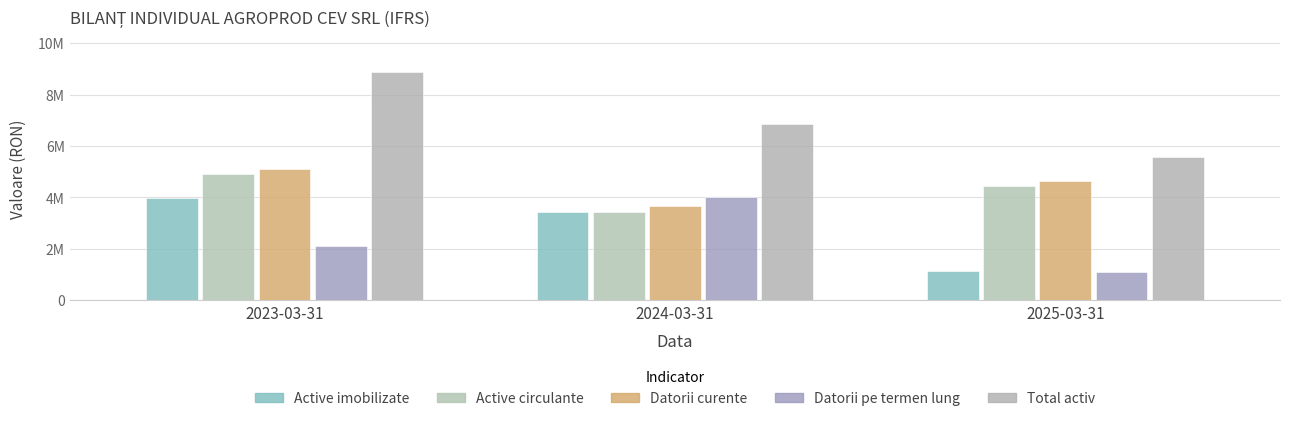

Rank the series at 2023-03-31 from lowest to highest value.

Datorii pe termen lung, Active imobilizate, Active circulante, Datorii curente, Total activ